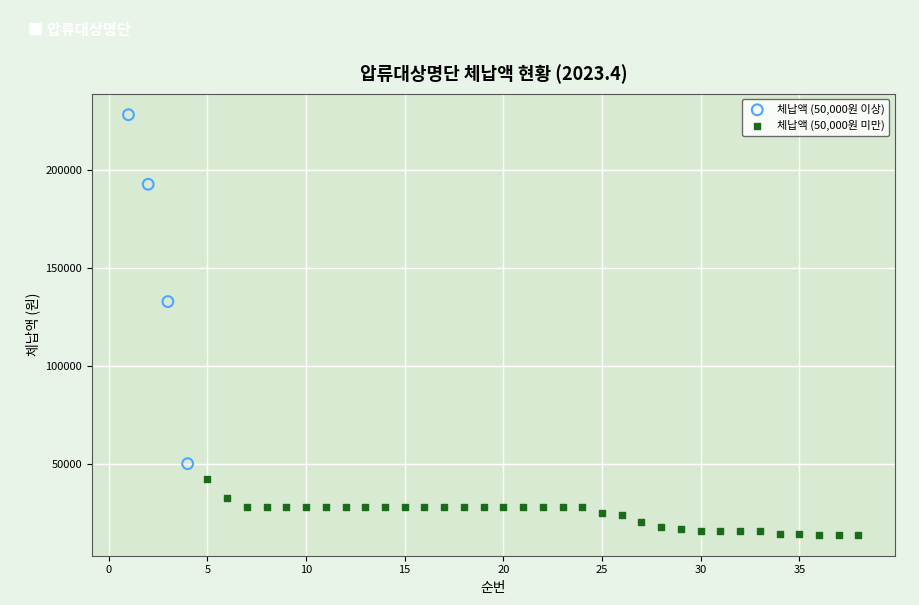

Which series has the largest Y range (max minus min)?

체납액 (50,000원 이상)